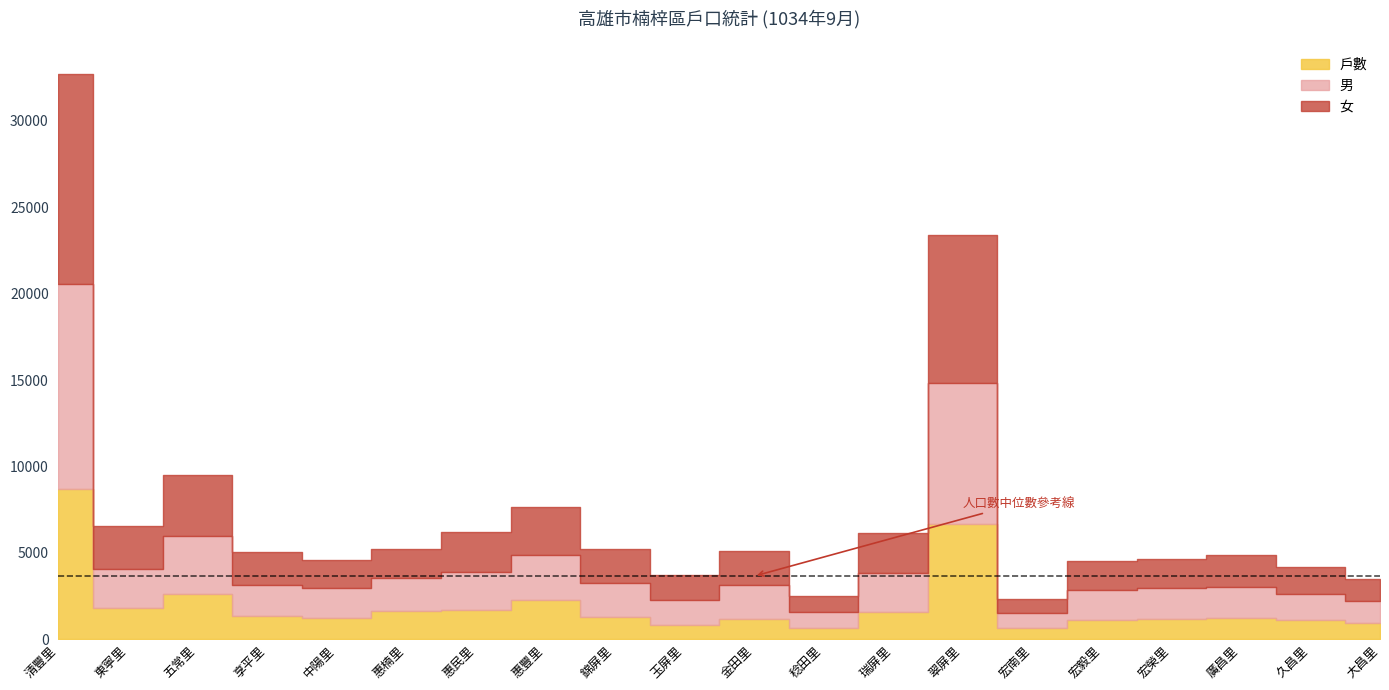

Reading left to right, what are all the values shown in this chart?

人口數: 清豐里=23979	東寧里=4770	五常里=6907	享平里=3691	中陽里=3319	惠楠里=3541	惠民里=4525	惠豐里=5378	錦屏里=3929	玉屏里=2861	金田里=3909	稔田里=1869	瑞屏里=4569	翠屏里=16735	宏南里=1641	宏毅里=3430	宏榮里=3466	廣昌里=3628	久昌里=3070	大昌里=2567
男: 清豐里=11858	東寧里=2279	五常里=3390	享平里=1743	中陽里=1699	惠楠里=1884	惠民里=2249	惠豐里=2627	錦屏里=1965	玉屏里=1437	金田里=1945	稔田里=943	瑞屏里=2204	翠屏里=8139	宏南里=855	宏毅里=1767	宏榮里=1804	廣昌里=1783	久昌里=1522	大昌里=1264
女: 清豐里=12121	東寧里=2491	五常里=3517	享平里=1948	中陽里=1620	惠楠里=1657	惠民里=2276	惠豐里=2751	錦屏里=1964	玉屏里=1424	金田里=1964	稔田里=926	瑞屏里=2365	翠屏里=8596	宏南里=786	宏毅里=1663	宏榮里=1662	廣昌里=1845	久昌里=1548	大昌里=1303
戶數: 清豐里=8724	東寧里=1791	五常里=2604	享平里=1382	中陽里=1254	惠楠里=1667	惠民里=1674	惠豐里=2257	錦屏里=1285	玉屏里=859	金田里=1204	稔田里=642	瑞屏里=1610	翠屏里=6679	宏南里=681	宏毅里=1101	宏榮里=1178	廣昌里=1249	久昌里=1121	大昌里=938